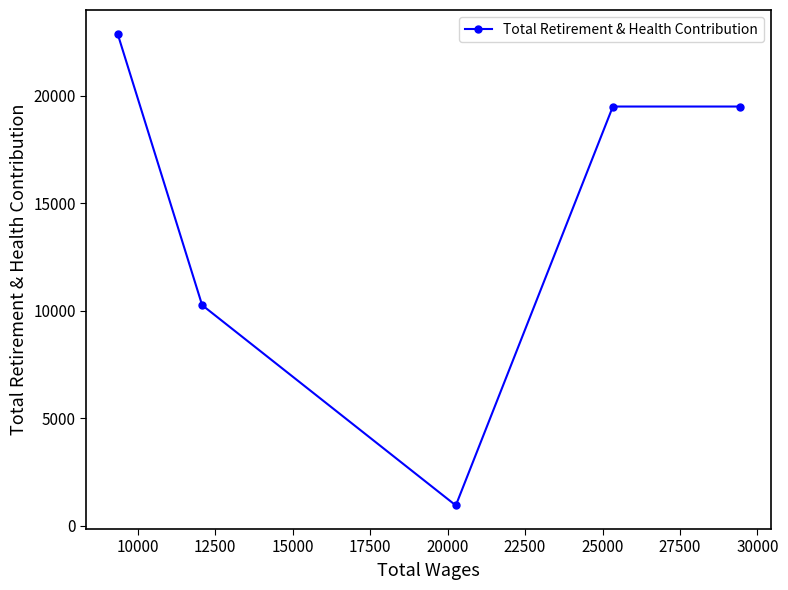

How many distinct data groups are displayed?

1